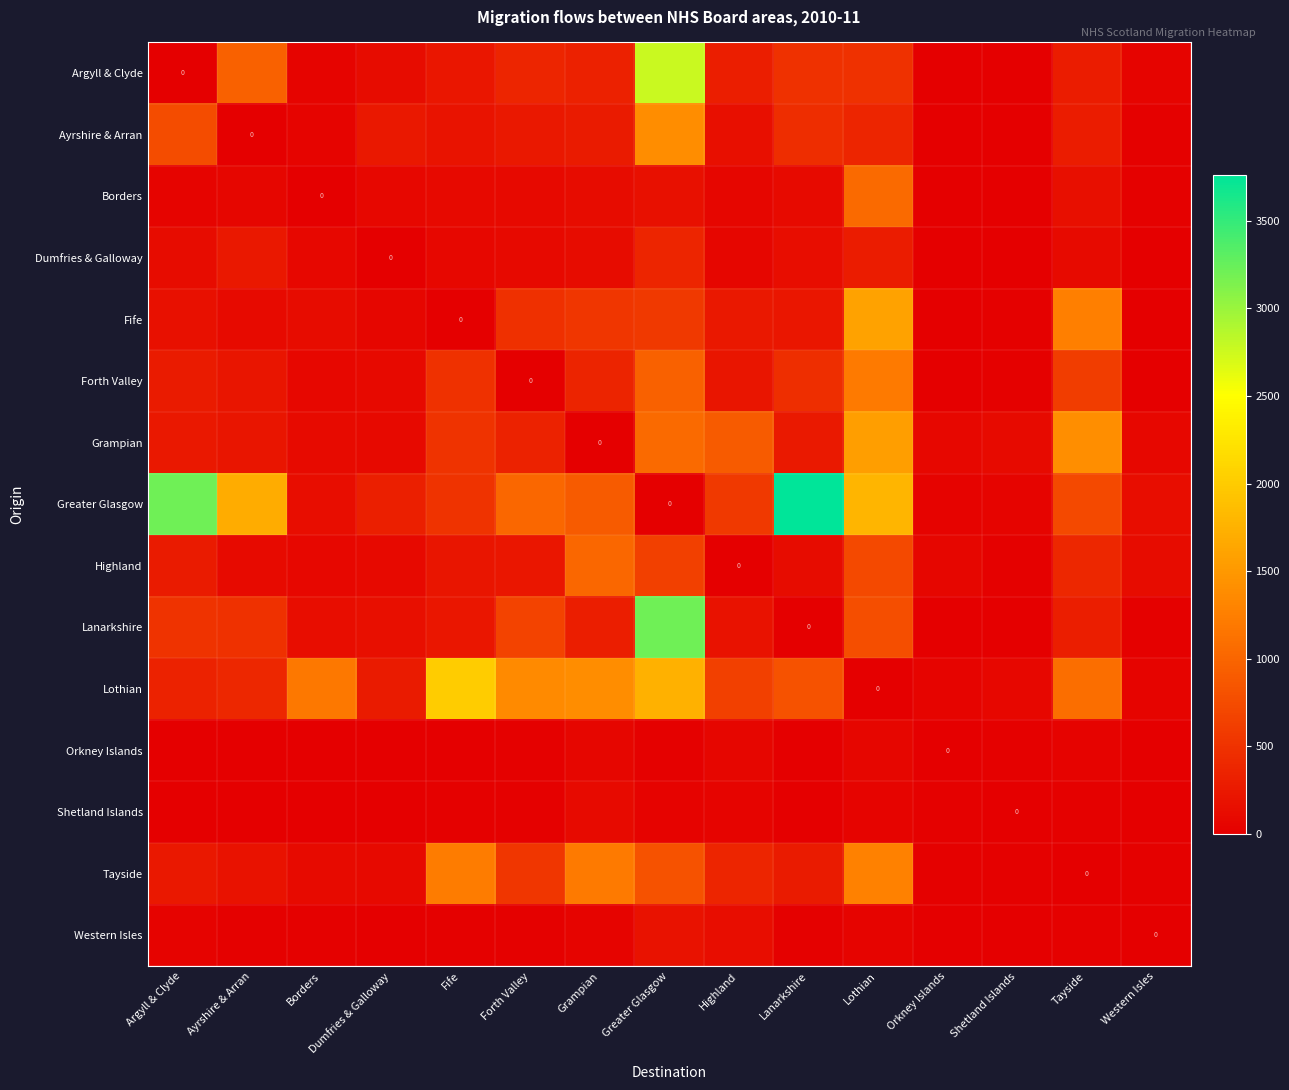

What is the total value across all series at Western Isles?

576